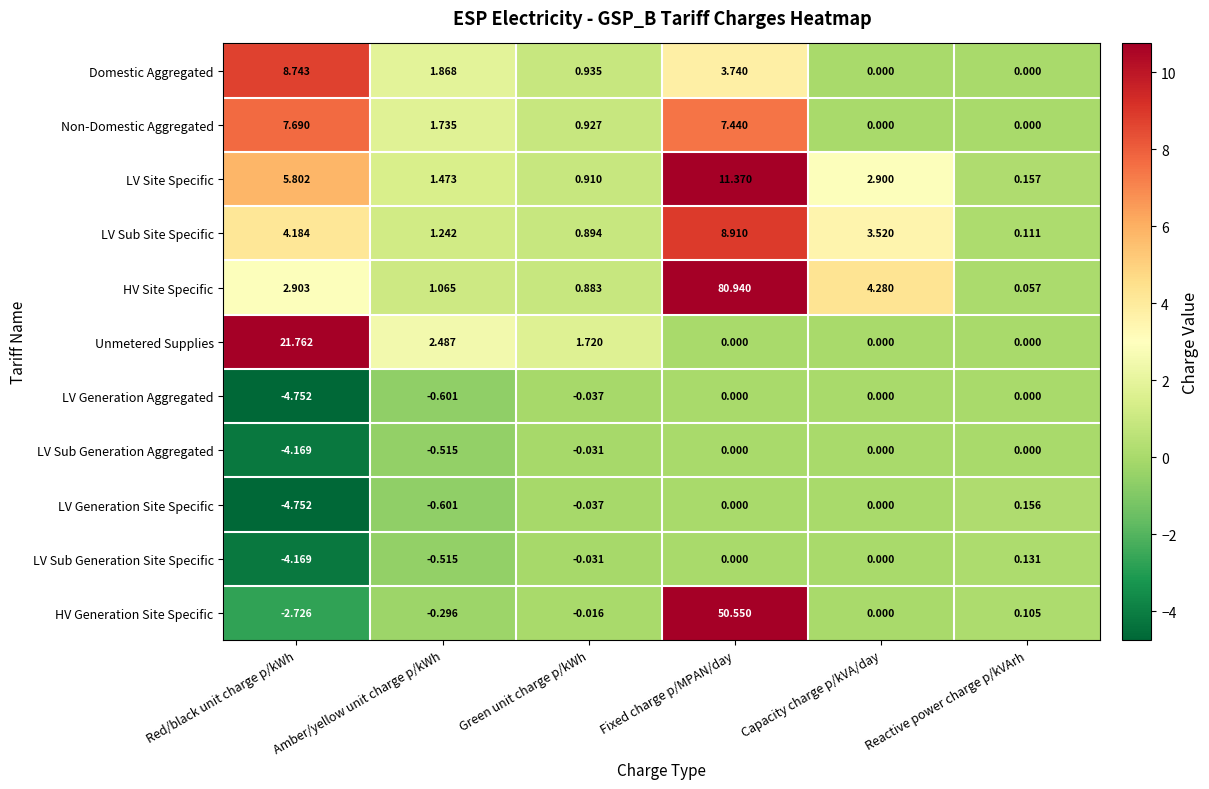

Which category has the highest value across all series?

Fixed charge p/MPAN/day